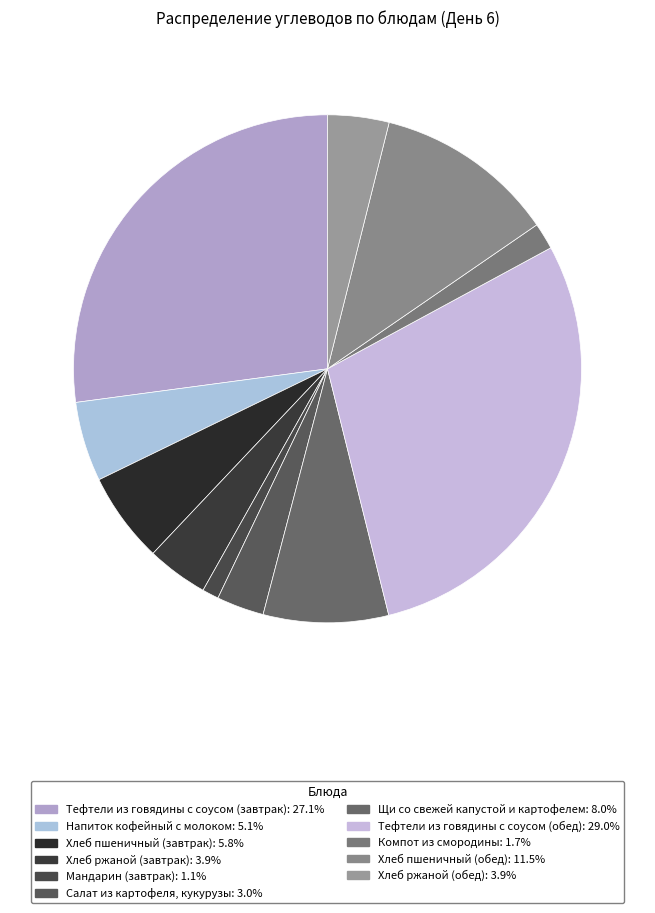

How many slices are in this pie chart?

11